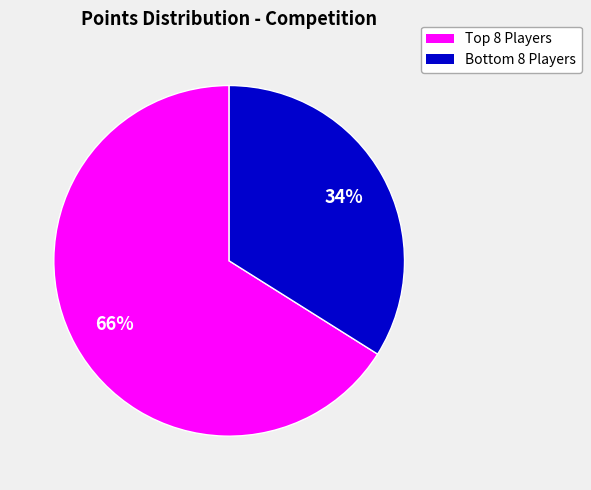

Is there any slice that represents more than half of the pie?

Yes